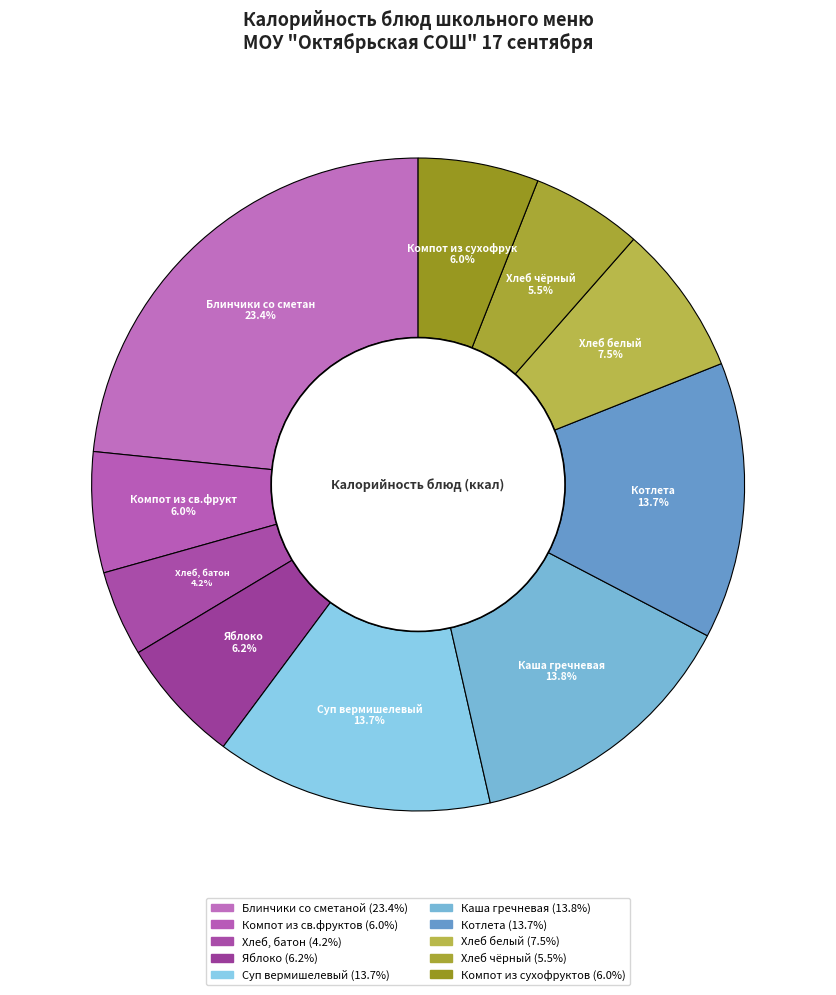

What percentage do Котлета and Суп вермишелевый together represent?

27.4%